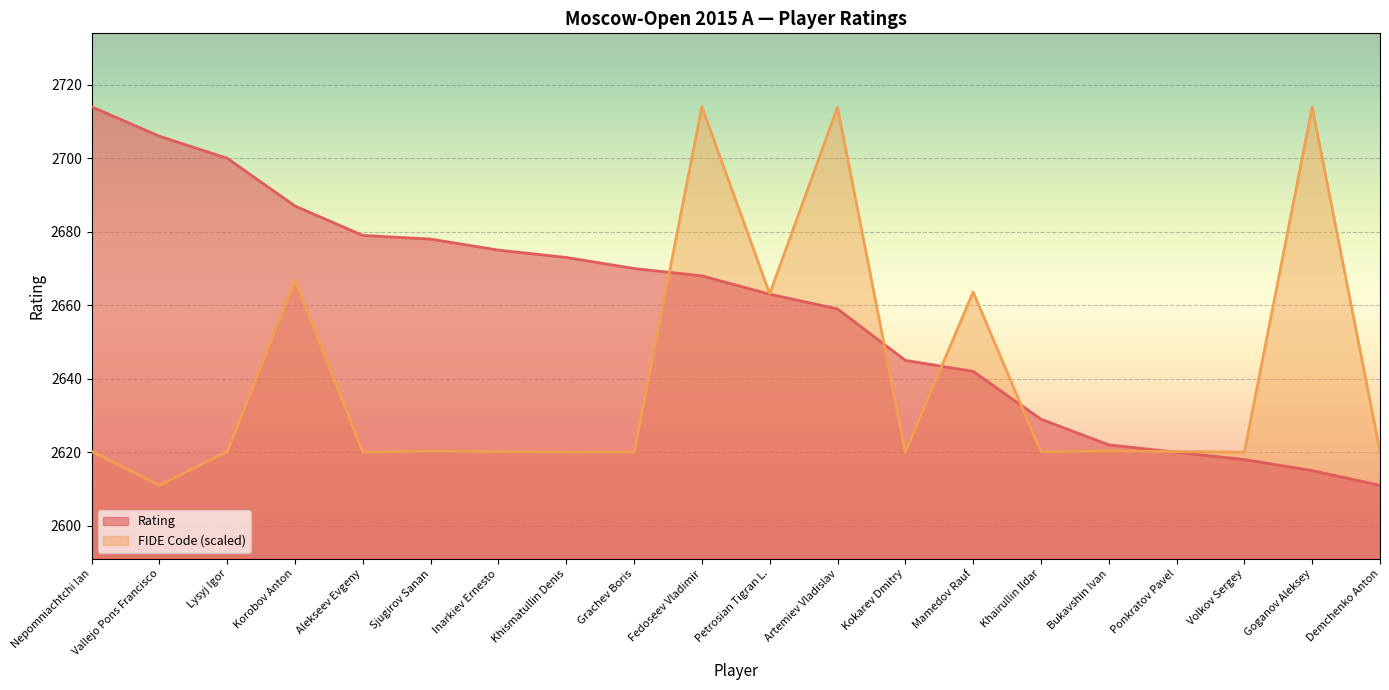

What is the total value across all series at Sjugirov Sanan?

5298.3